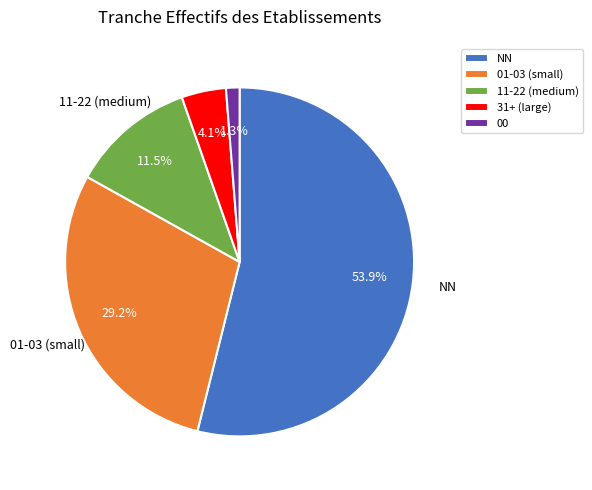

Is there any slice that represents more than half of the pie?

Yes